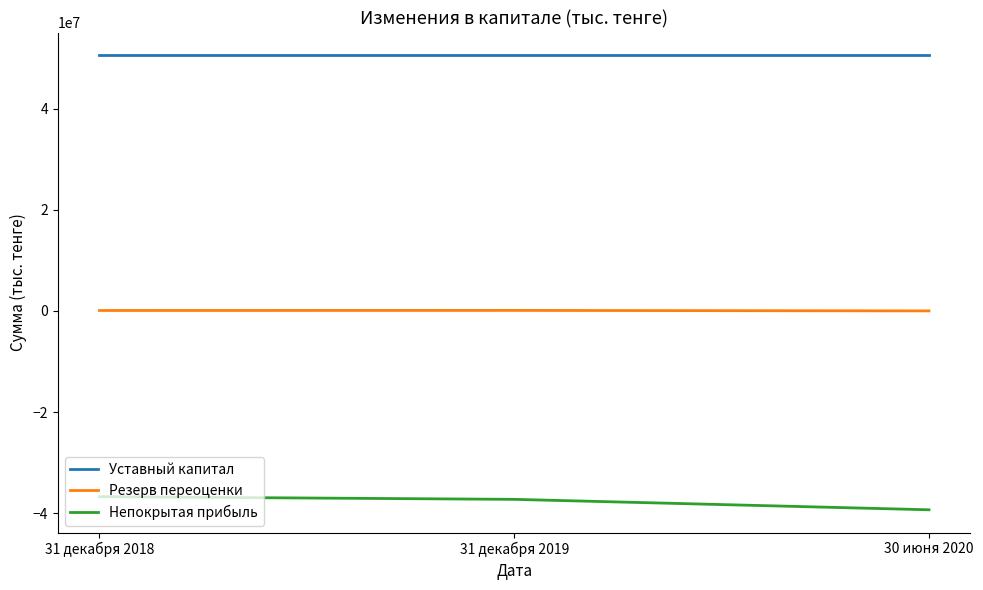

Does the chart display data point markers on the line(s)?

No